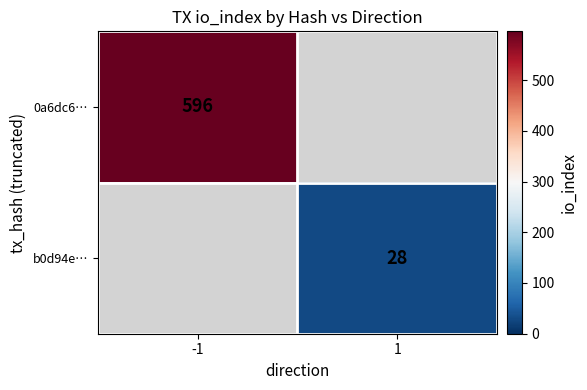

The 0a6dc6… series shows 596 at -1. True or false?

True